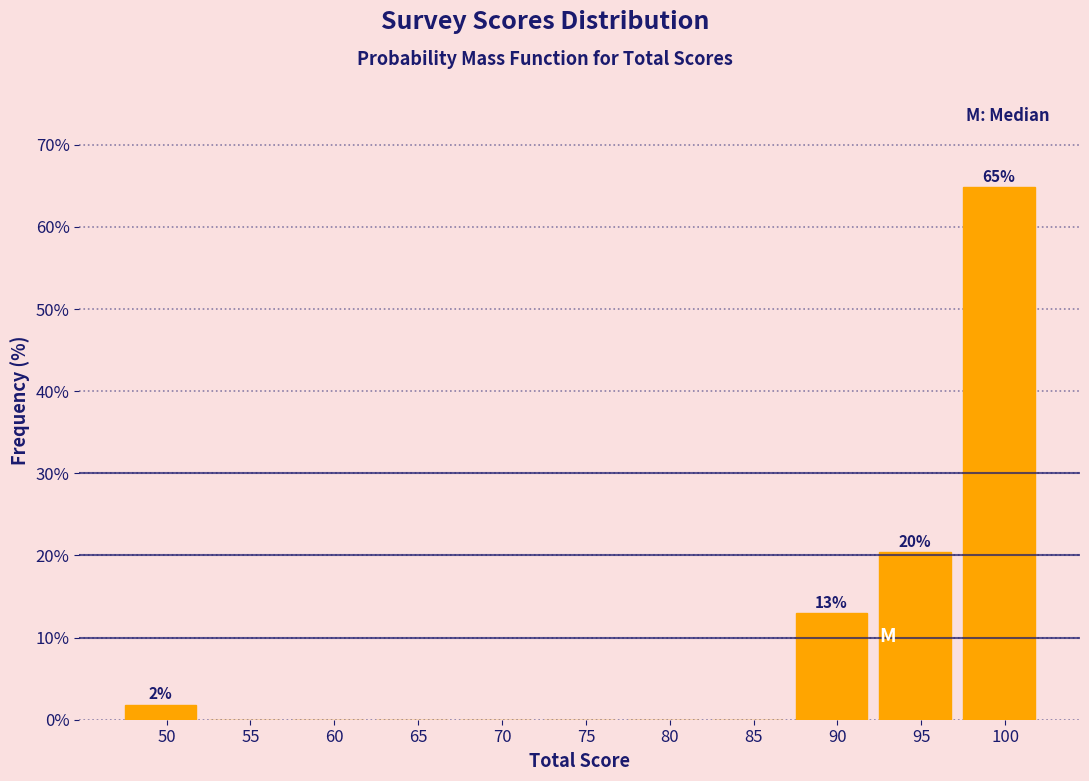

Reading right to left, list all the values displayed in this chart.

100=64.8	95=20.4	90=13.0	85=0.0	80=0.0	75=0.0	70=0.0	65=0.0	60=0.0	55=0.0	50=1.9